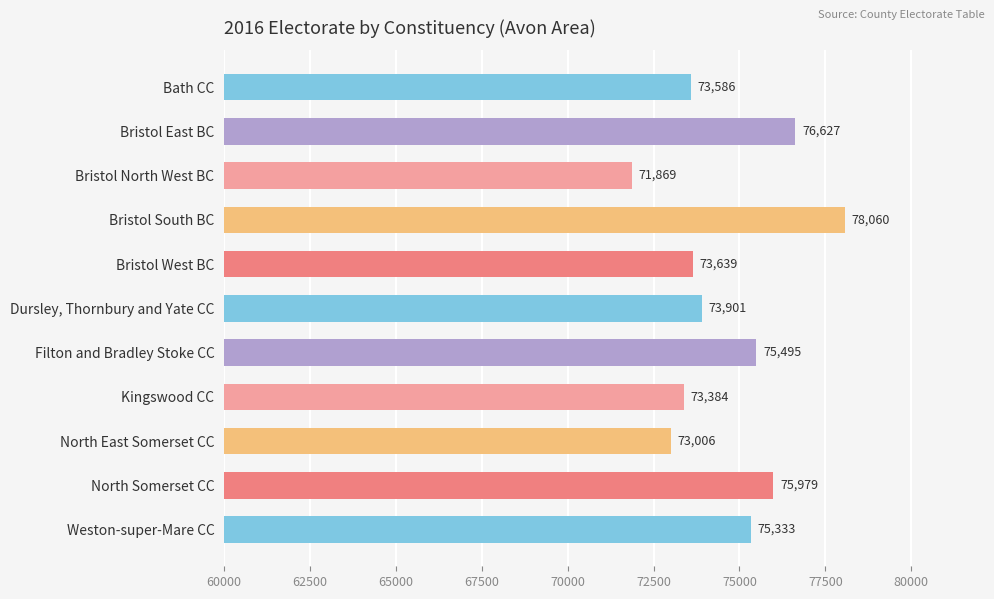

The value at Filton and Bradley Stoke CC is 130472. True or false?

False